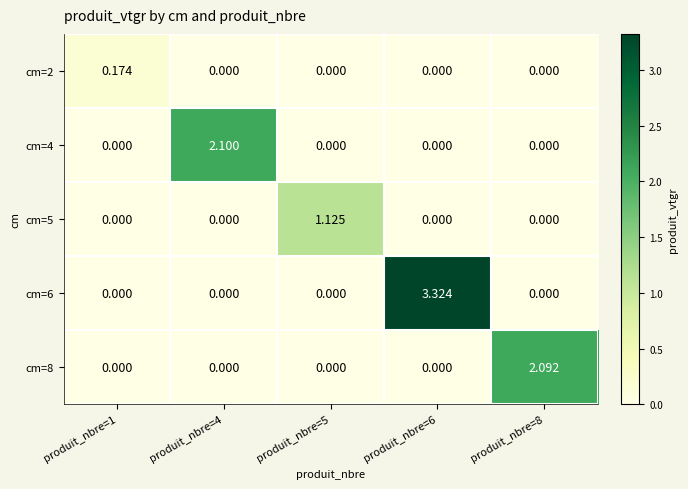

How many series are shown in this chart?

5